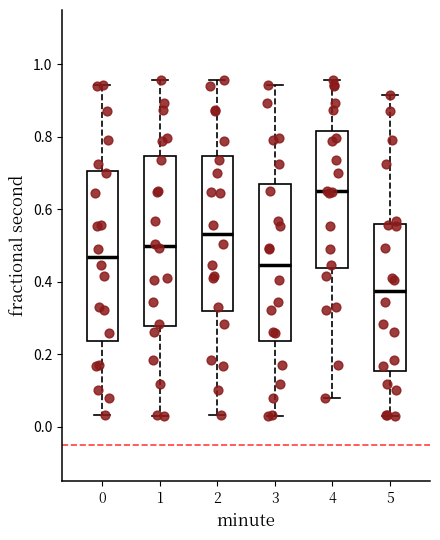

Reading left to right, read every box against the y-axis: the position of its median line, the range the box covers, and the ends of its whiskers. The values are not printed on the chart, so give them approximately, as read against the axis.

0: median 0.46, box 0.24 to 0.70, whiskers 0.04 to 0.94
1: median 0.50, box 0.28 to 0.74, whiskers 0.04 to 0.96
2: median 0.54, box 0.32 to 0.74, whiskers 0.04 to 0.96
3: median 0.44, box 0.24 to 0.68, whiskers 0.04 to 0.94
4: median 0.66, box 0.44 to 0.82, whiskers 0.08 to 0.96
5: median 0.38, box 0.16 to 0.56, whiskers 0.04 to 0.92